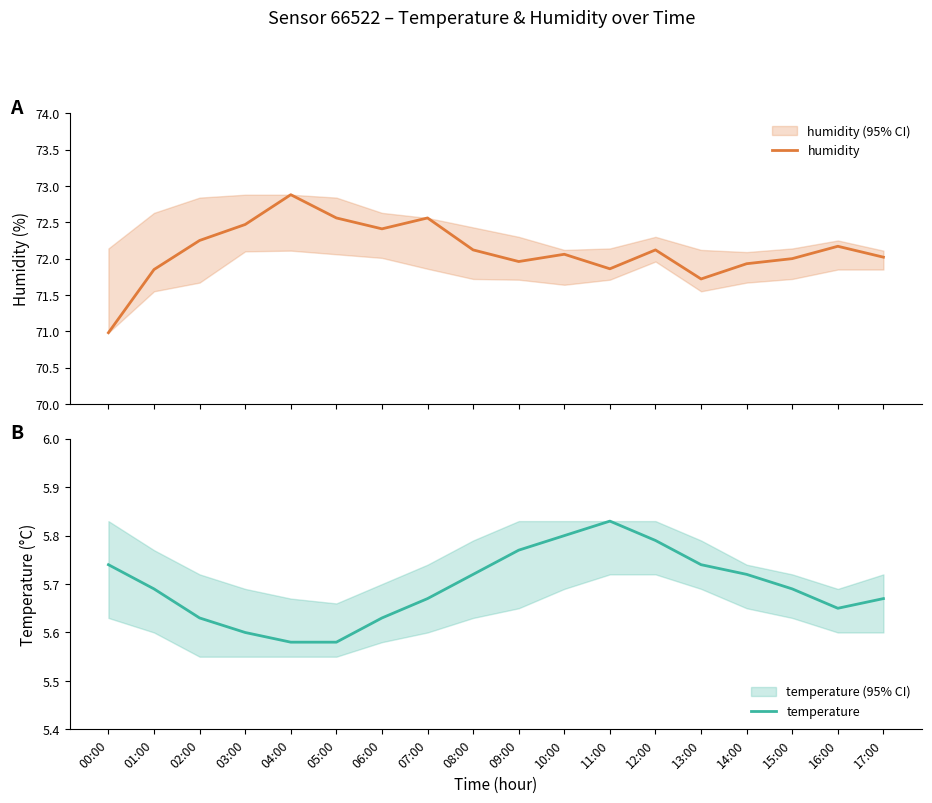

Reading left to right, list all the values displayed in this chart.

humidity: 00:00=71.0	01:00=71.8	02:00=72.2	03:00=72.5	04:00=72.9	05:00=72.6	06:00=72.4	07:00=72.6	08:00=72.1	09:00=72.0	10:00=72.1	11:00=71.9	12:00=72.1	13:00=71.7	14:00=71.9	15:00=72.0	16:00=72.2	17:00=72.0
temperature: 00:00=5.7	01:00=5.7	02:00=5.6	03:00=5.6	04:00=5.6	05:00=5.6	06:00=5.6	07:00=5.7	08:00=5.7	09:00=5.8	10:00=5.8	11:00=5.8	12:00=5.8	13:00=5.7	14:00=5.7	15:00=5.7	16:00=5.7	17:00=5.7